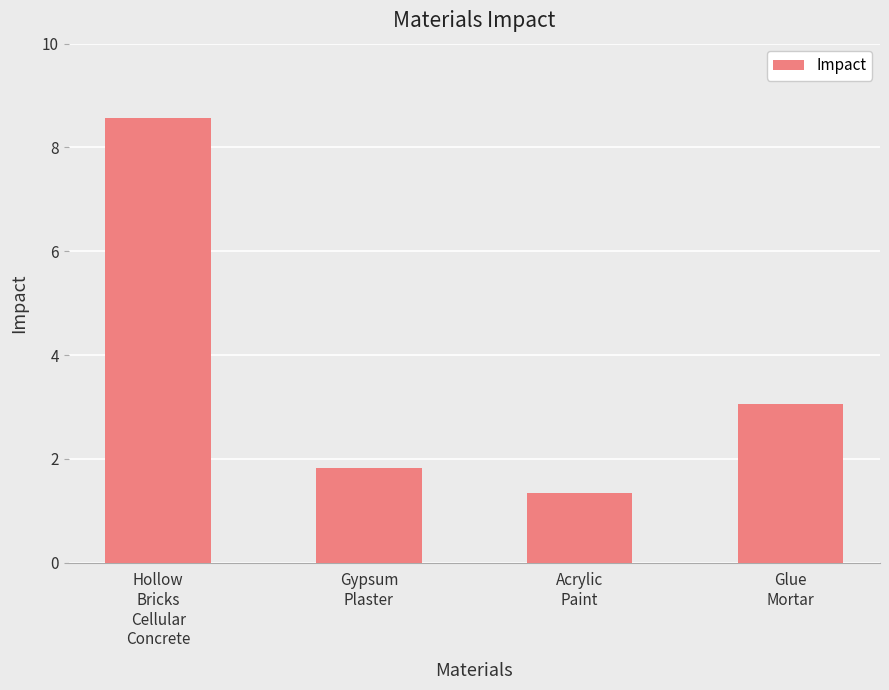

What is the label of the 4th bar from the right?

Hollow
Bricks
Cellular
Concrete